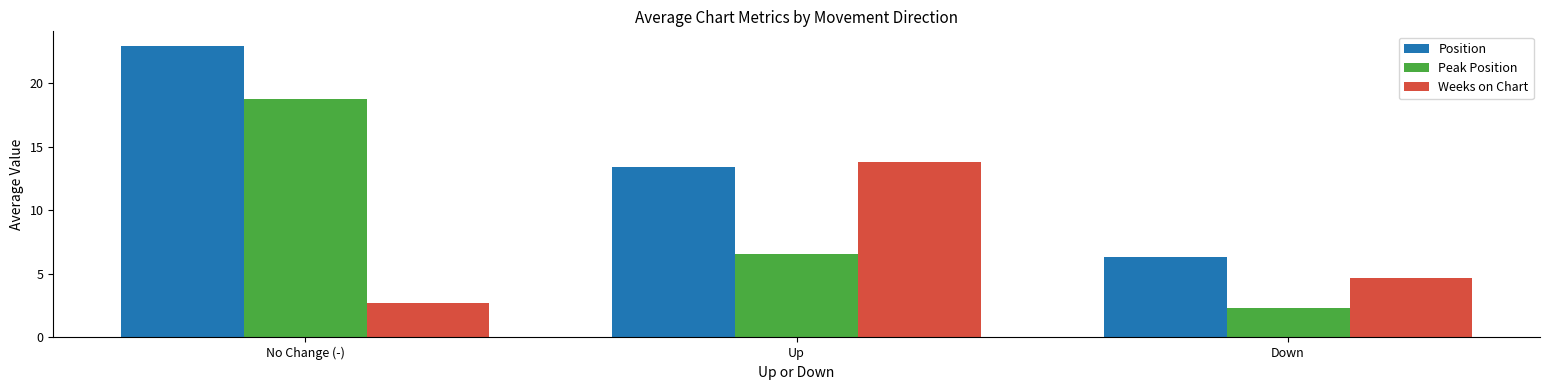

The Position series shows 22.9 at No Change (-). True or false?

True